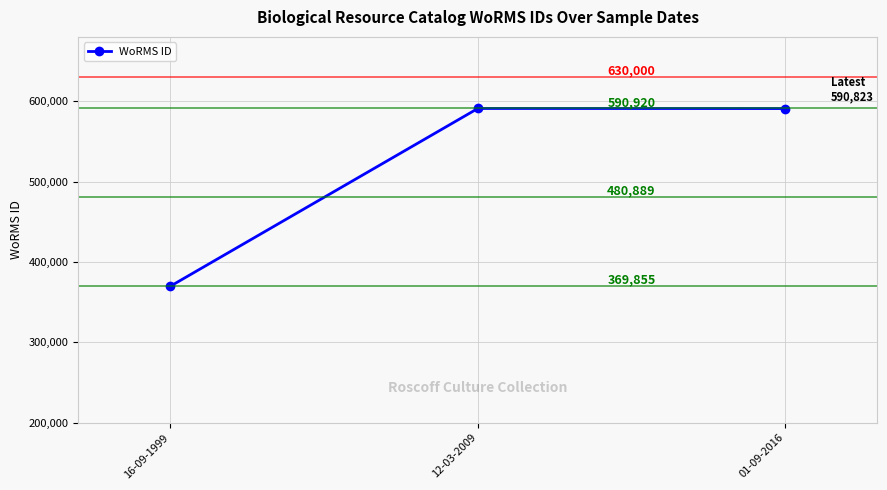

What is the change in value from 16-09-1999 to 12-03-2009?

+221065